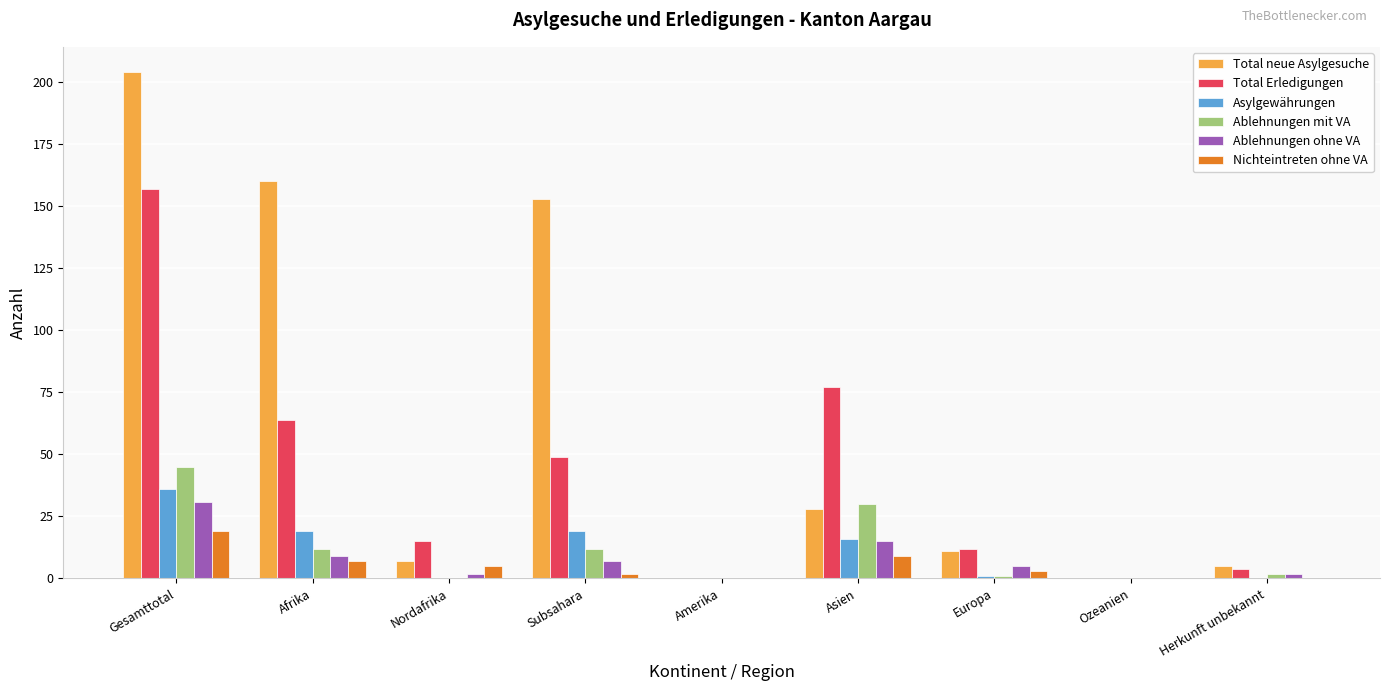

What is the maximum value shown in the chart?

204